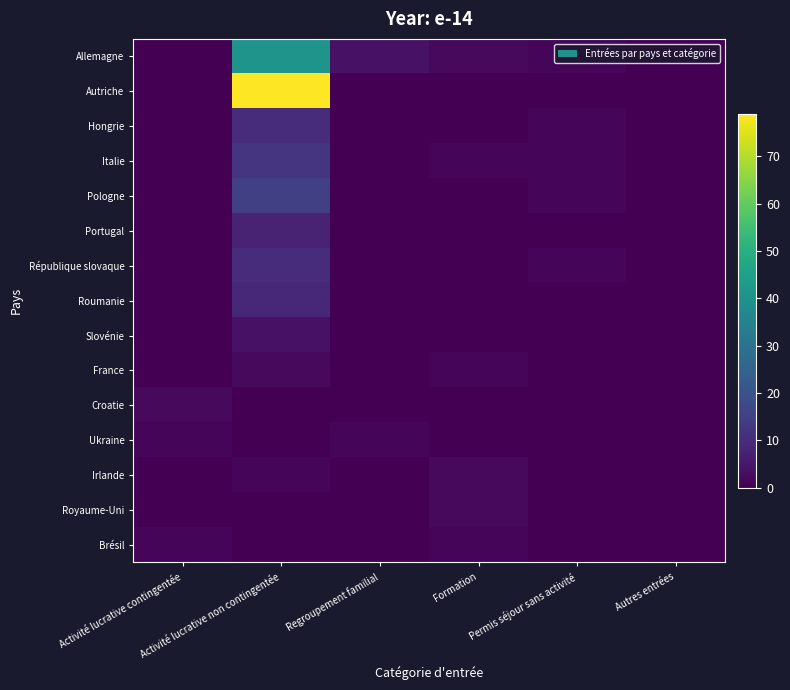

Which series has the largest range (max minus min)?

Autriche